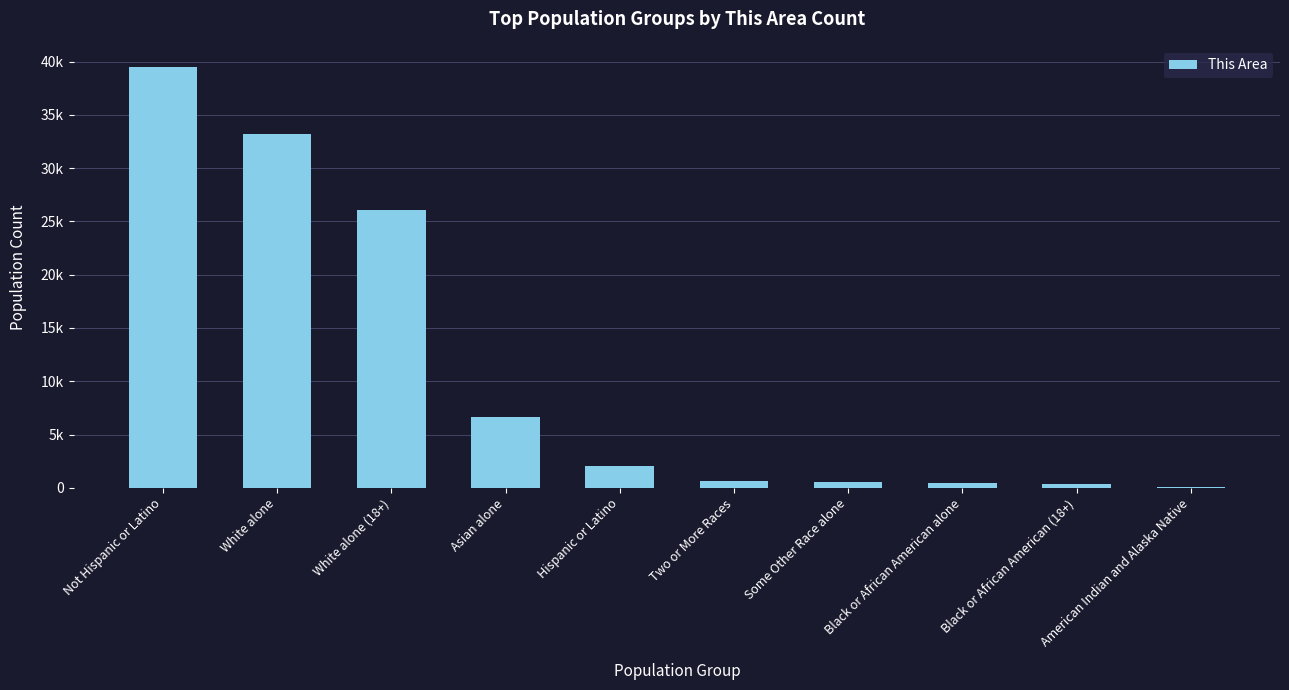

What is the average value?

10940